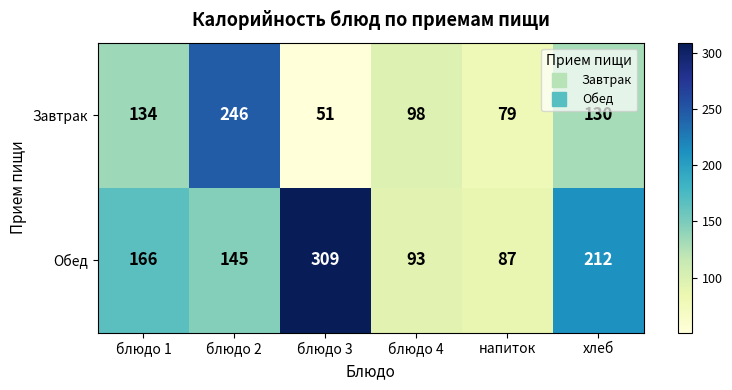

What is the spread (max minus min) of values at хлеб?

82